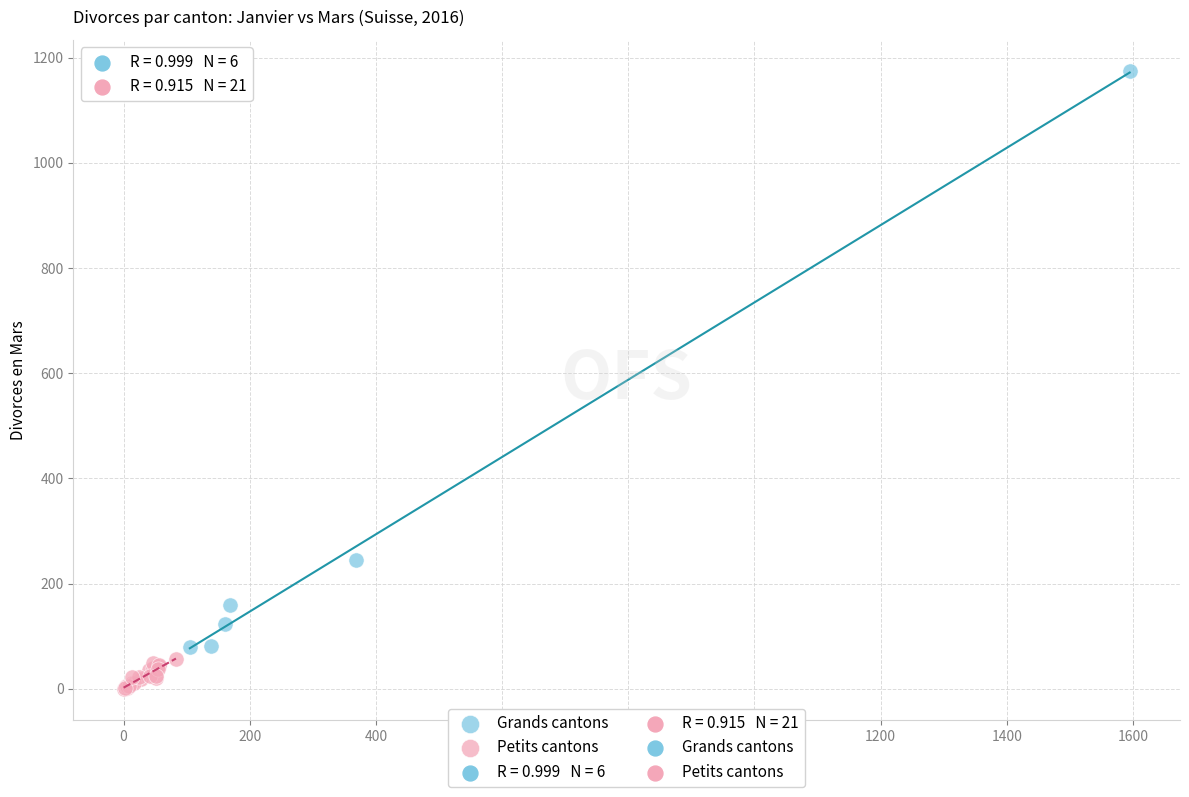

Which series reaches the maximum Y coordinate?

Grands cantons